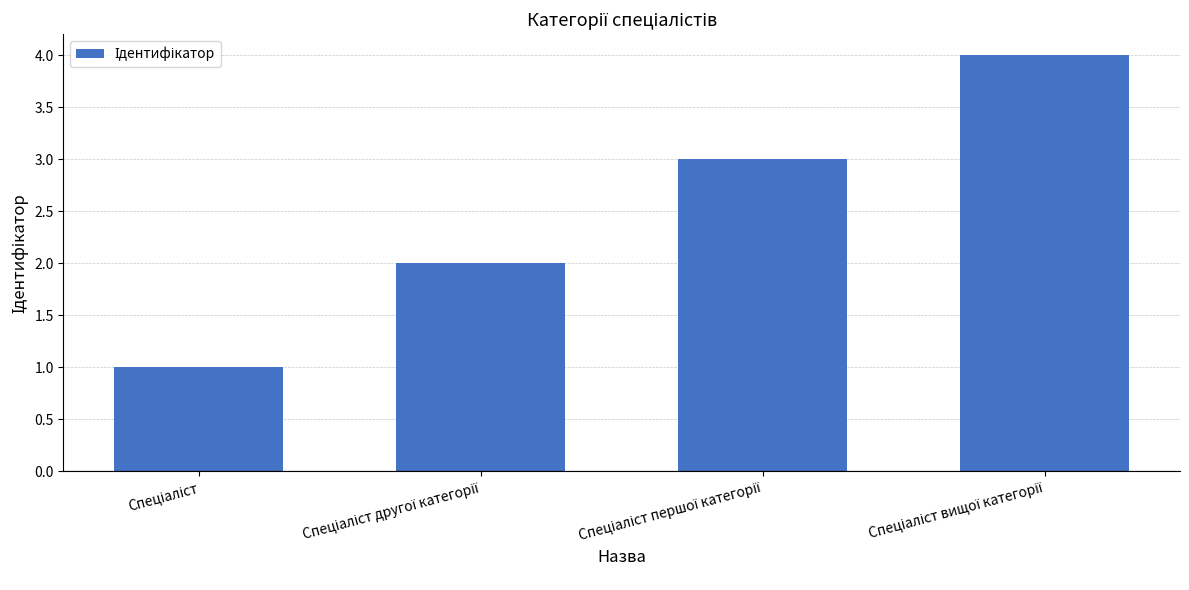

What is the sum of all values?

10